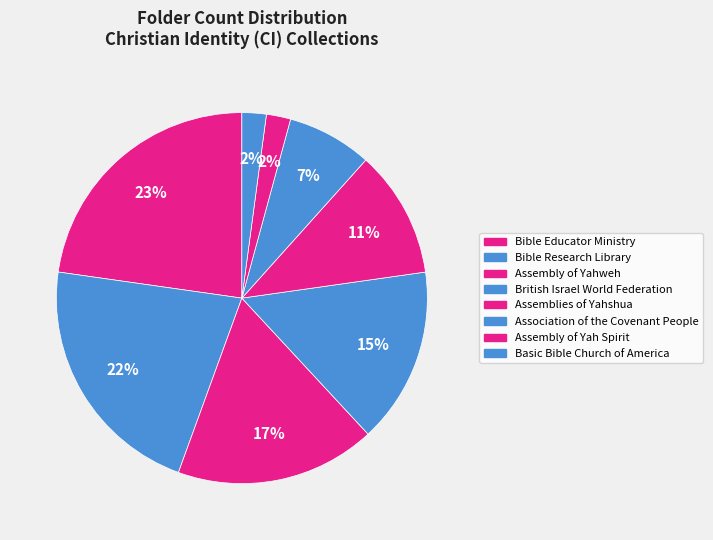

How much of the chart is everything except Bible Educator Ministry?

77.2%